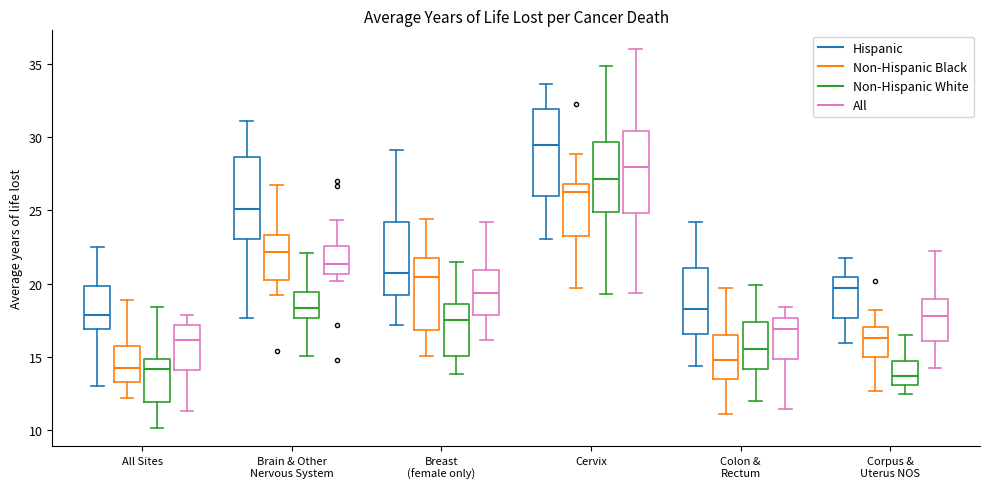

Reading left to right, read every box against the y-axis: the position of its median line, the range the box covers, and the ends of its whiskers. The values are not printed on the chart, so give them approximately, as read against the axis.

All Sites (Hispanic): median 18.0, box 17.0 to 20.0, whiskers 13.0 to 22.5
All Sites (Non-Hispanic Black): median 14.0, box 13.5 to 15.5, whiskers 12.0 to 19.0
All Sites (Non-Hispanic White): median 14.0, box 12.0 to 15.0, whiskers 10.0 to 18.5
All Sites (All): median 16.0, box 14.0 to 17.0, whiskers 11.5 to 18.0
Brain & Other Nervous System (Hispanic): median 25.0, box 23.0 to 28.5, whiskers 17.5 to 31.0
Brain & Other Nervous System (Non-Hispanic Black): median 22.0, box 20.0 to 23.5, whiskers 19.0 to 27.0
Brain & Other Nervous System (Non-Hispanic White): median 18.5, box 17.5 to 19.5, whiskers 15.0 to 22.0
Brain & Other Nervous System (All): median 21.5, box 20.5 to 22.5, whiskers 20.0 to 24.5
Breast (female only) (Hispanic): median 20.5, box 19.0 to 24.0, whiskers 17.0 to 29.0
Breast (female only) (Non-Hispanic Black): median 20.5, box 17.0 to 21.5, whiskers 15.0 to 24.5
Breast (female only) (Non-Hispanic White): median 17.5, box 15.0 to 18.5, whiskers 14.0 to 21.5
Breast (female only) (All): median 19.5, box 18.0 to 21.0, whiskers 16.0 to 24.0
Cervix (Hispanic): median 29.5, box 26.0 to 32.0, whiskers 23.0 to 33.5
Cervix (Non-Hispanic Black): median 26.0, box 23.5 to 27.0, whiskers 19.5 to 29.0
Cervix (Non-Hispanic White): median 27.0, box 25.0 to 29.5, whiskers 19.5 to 35.0
Cervix (All): median 28.0, box 25.0 to 30.5, whiskers 19.5 to 36.0
Colon & Rectum (Hispanic): median 18.5, box 16.5 to 21.0, whiskers 14.5 to 24.0
Colon & Rectum (Non-Hispanic Black): median 15.0, box 13.5 to 16.5, whiskers 11.0 to 19.5
Colon & Rectum (Non-Hispanic White): median 15.5, box 14.0 to 17.5, whiskers 12.0 to 20.0
Colon & Rectum (All): median 17.0, box 15.0 to 17.5, whiskers 11.5 to 18.5
Corpus & Uterus NOS (Hispanic): median 19.5, box 17.5 to 20.5, whiskers 16.0 to 22.0
Corpus & Uterus NOS (Non-Hispanic Black): median 16.5, box 15.0 to 17.0, whiskers 12.5 to 18.0
Corpus & Uterus NOS (Non-Hispanic White): median 13.5, box 13.0 to 14.5, whiskers 12.5 to 16.5
Corpus & Uterus NOS (All): median 18.0, box 16.0 to 19.0, whiskers 14.0 to 22.0